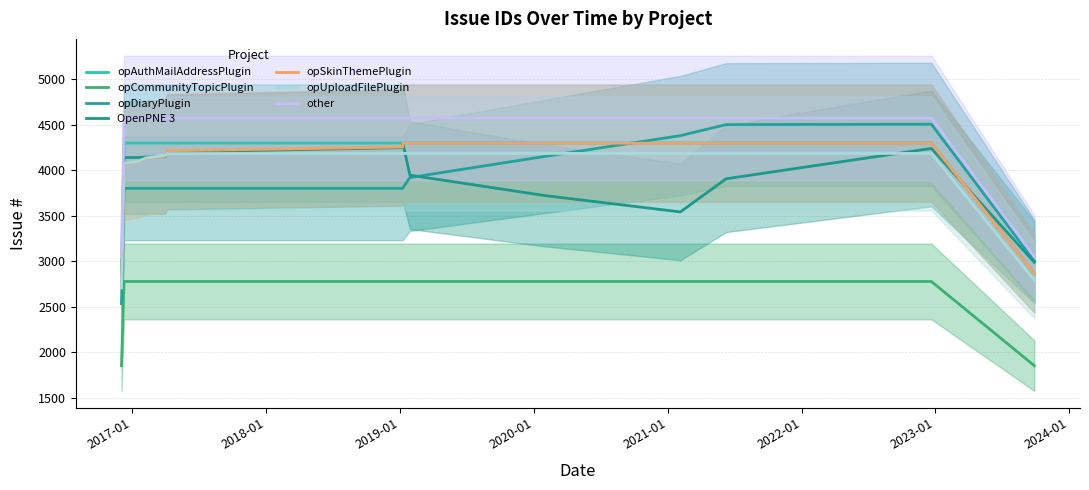

What is the greatest value displayed?

4628